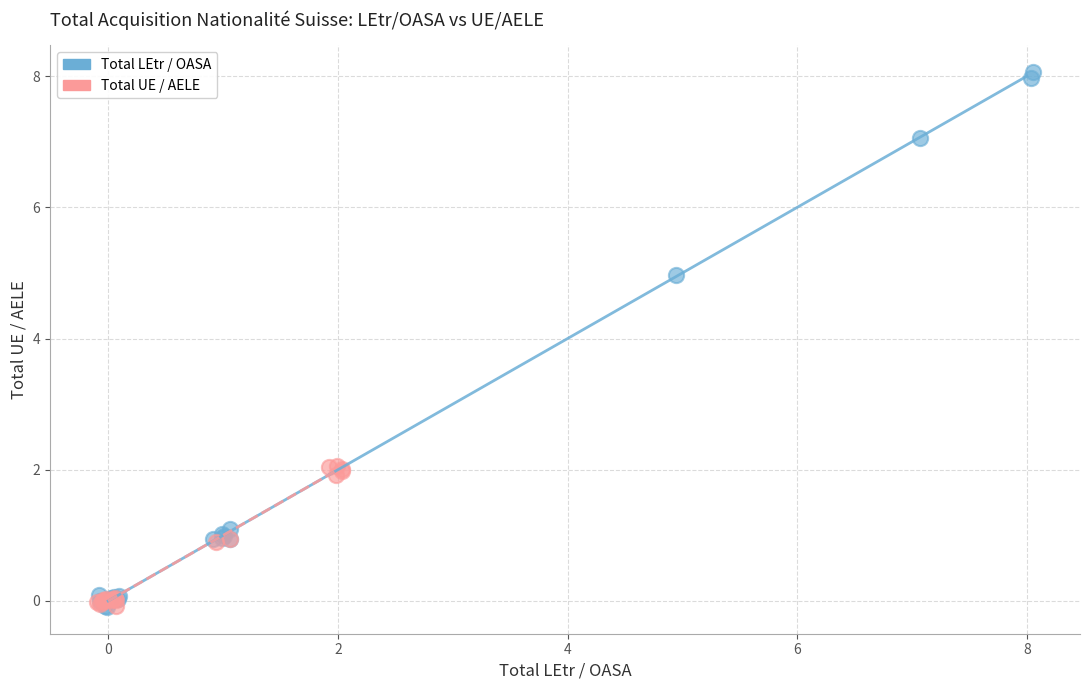

Which series has the largest Y range (max minus min)?

Total LEtr / OASA